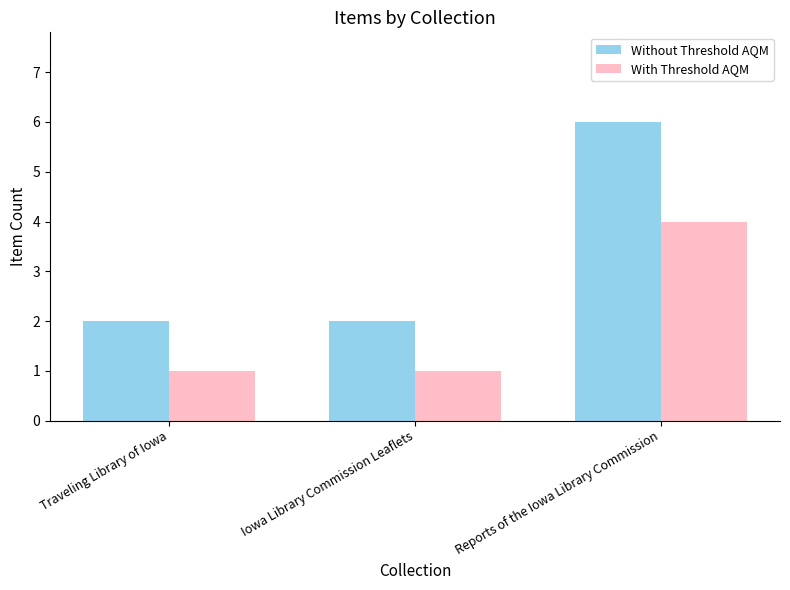

How many groups of bars are there?

3